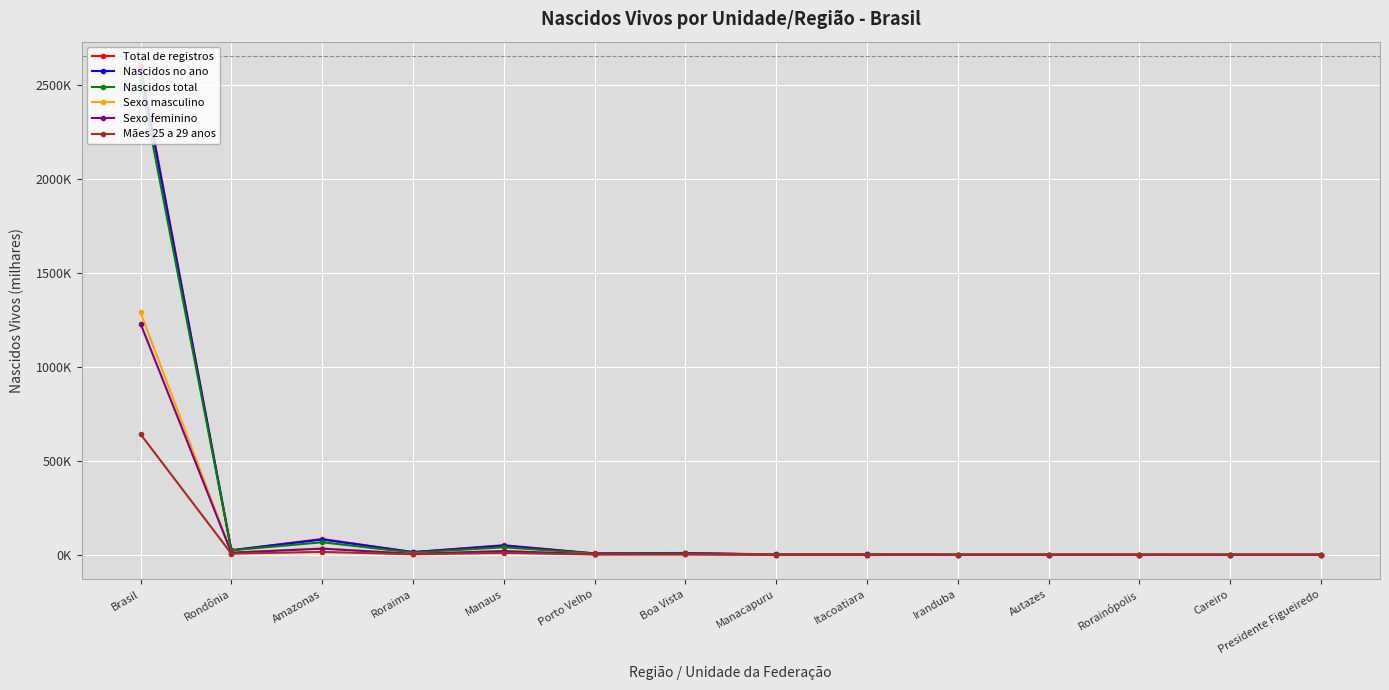

Reading left to right, what are all the values shown in this chart?

Total de registros: Brasil=2598.3	Rondônia=24.5	Amazonas=84.5	Roraima=14.6	Manaus=51.3	Porto Velho=7.8	Boa Vista=10.0	Manacapuru=2.1	Itacoatiara=2.0	Iranduba=0.7	Autazes=1.1	Rorainópolis=0.7	Careiro=0.7	Presidente Figueiredo=0.4
Nascidos no ano: Brasil=2579.5	Rondônia=24.1	Amazonas=81.4	Roraima=14.3	Manaus=48.8	Porto Velho=7.1	Boa Vista=8.1	Manacapuru=2.1	Itacoatiara=1.8	Iranduba=1.2	Autazes=1.1	Rorainópolis=0.6	Careiro=0.5	Presidente Figueiredo=0.5
Nascidos total: Brasil=2518.0	Rondônia=23.8	Amazonas=66.9	Roraima=11.8	Manaus=40.1	Porto Velho=6.9	Boa Vista=7.7	Manacapuru=1.7	Itacoatiara=1.7	Iranduba=1.0	Autazes=0.8	Rorainópolis=0.6	Careiro=0.4	Presidente Figueiredo=0.5
Sexo masculino: Brasil=1288.7	Rondônia=12.3	Amazonas=34.1	Roraima=6.1	Manaus=20.4	Porto Velho=3.6	Boa Vista=4.0	Manacapuru=0.9	Itacoatiara=0.9	Iranduba=0.5	Autazes=0.4	Rorainópolis=0.3	Careiro=0.2	Presidente Figueiredo=0.2
Sexo feminino: Brasil=1229.0	Rondônia=11.5	Amazonas=32.8	Roraima=5.7	Manaus=19.7	Porto Velho=3.4	Boa Vista=3.7	Manacapuru=0.9	Itacoatiara=0.9	Iranduba=0.5	Autazes=0.4	Rorainópolis=0.3	Careiro=0.2	Presidente Figueiredo=0.2
Mães 25 a 29 anos: Brasil=641.2	Rondônia=6.4	Amazonas=15.6	Roraima=2.8	Manaus=10.0	Porto Velho=1.8	Boa Vista=1.9	Manacapuru=0.4	Itacoatiara=0.4	Iranduba=0.2	Autazes=0.2	Rorainópolis=0.1	Careiro=0.1	Presidente Figueiredo=0.1